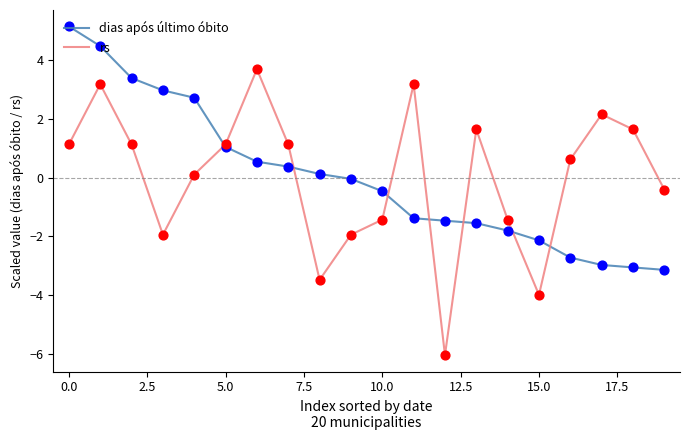

Which series has the widest spread of values?

rs